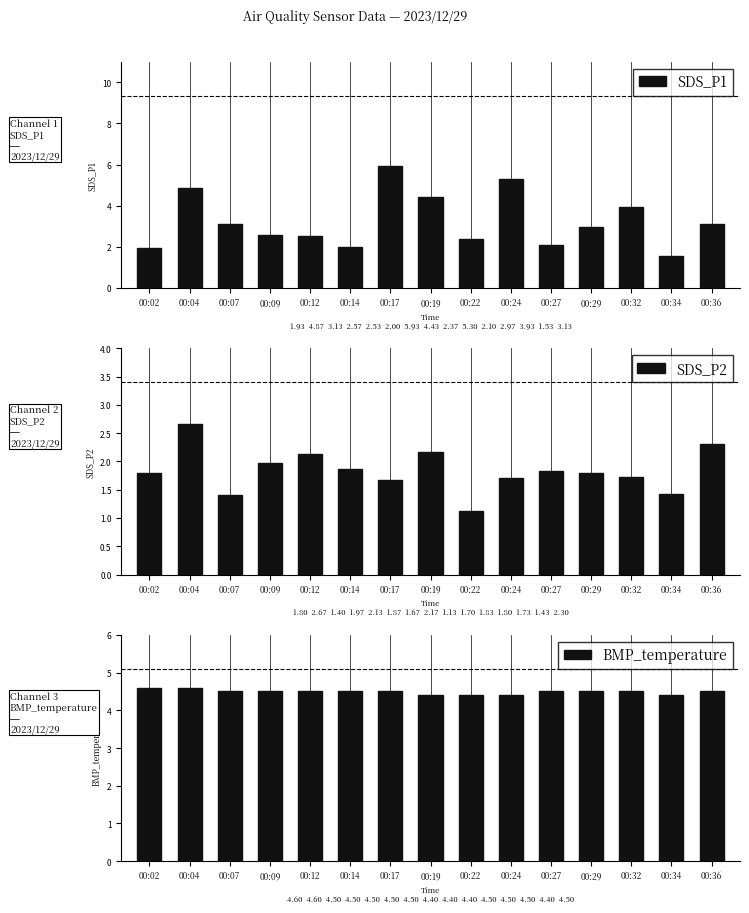

What is the total value across all series at 00:14?

8.4